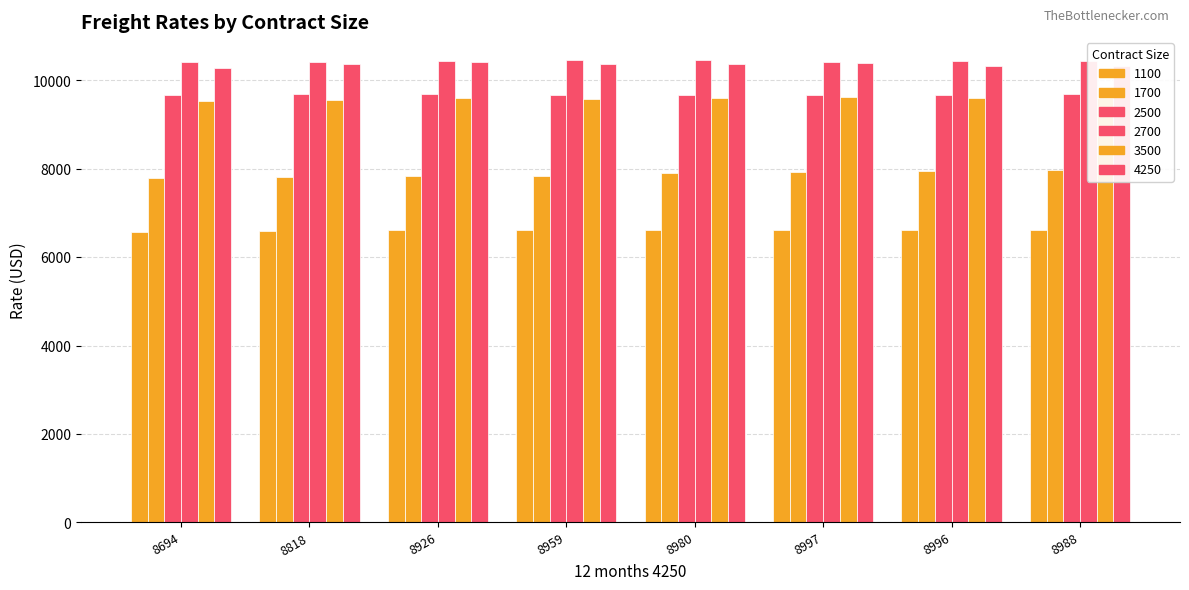

At which label does 3500 reach its peak?

8997